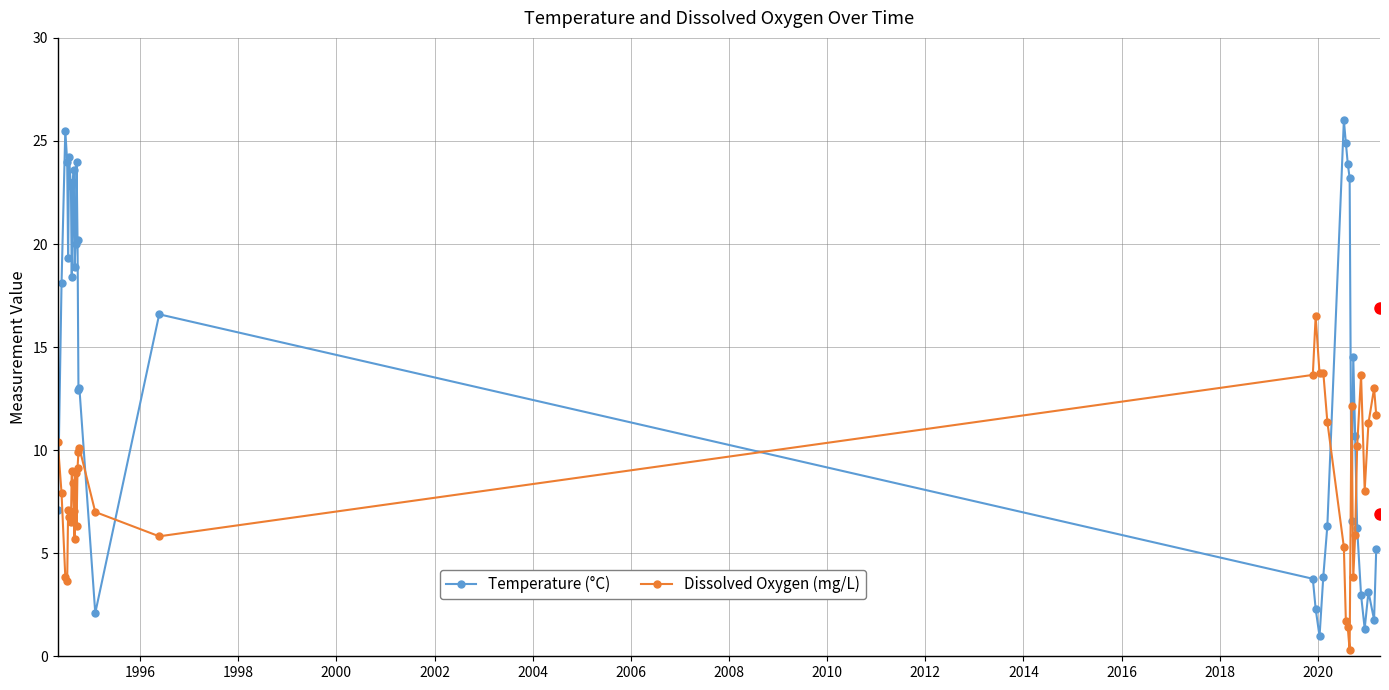

Is this an area chart (filled region under the line)?

No